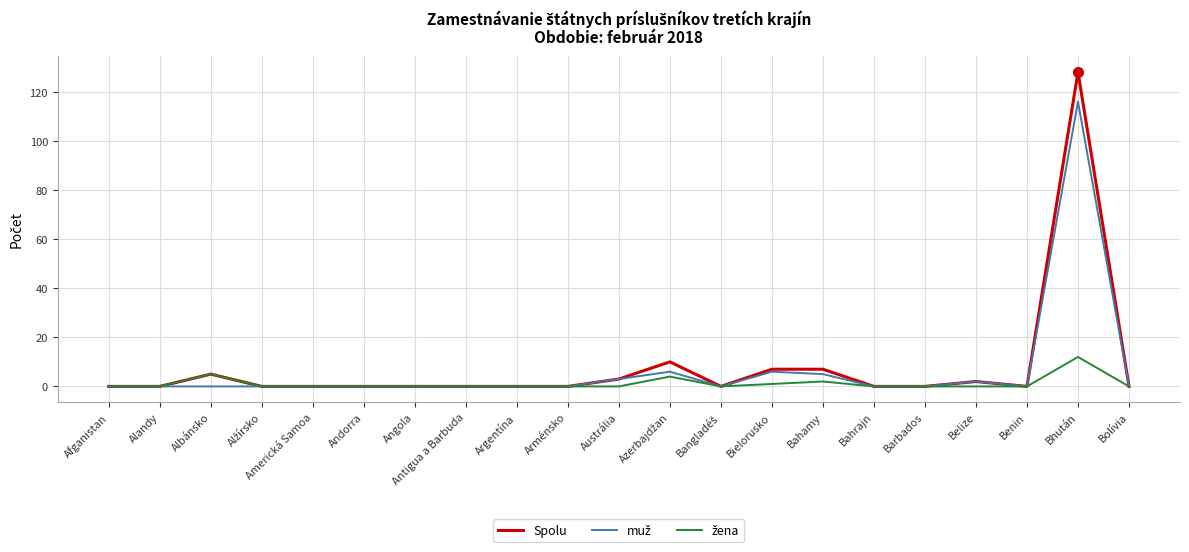

At which category does the chart reach its peak across all series?

Bhután